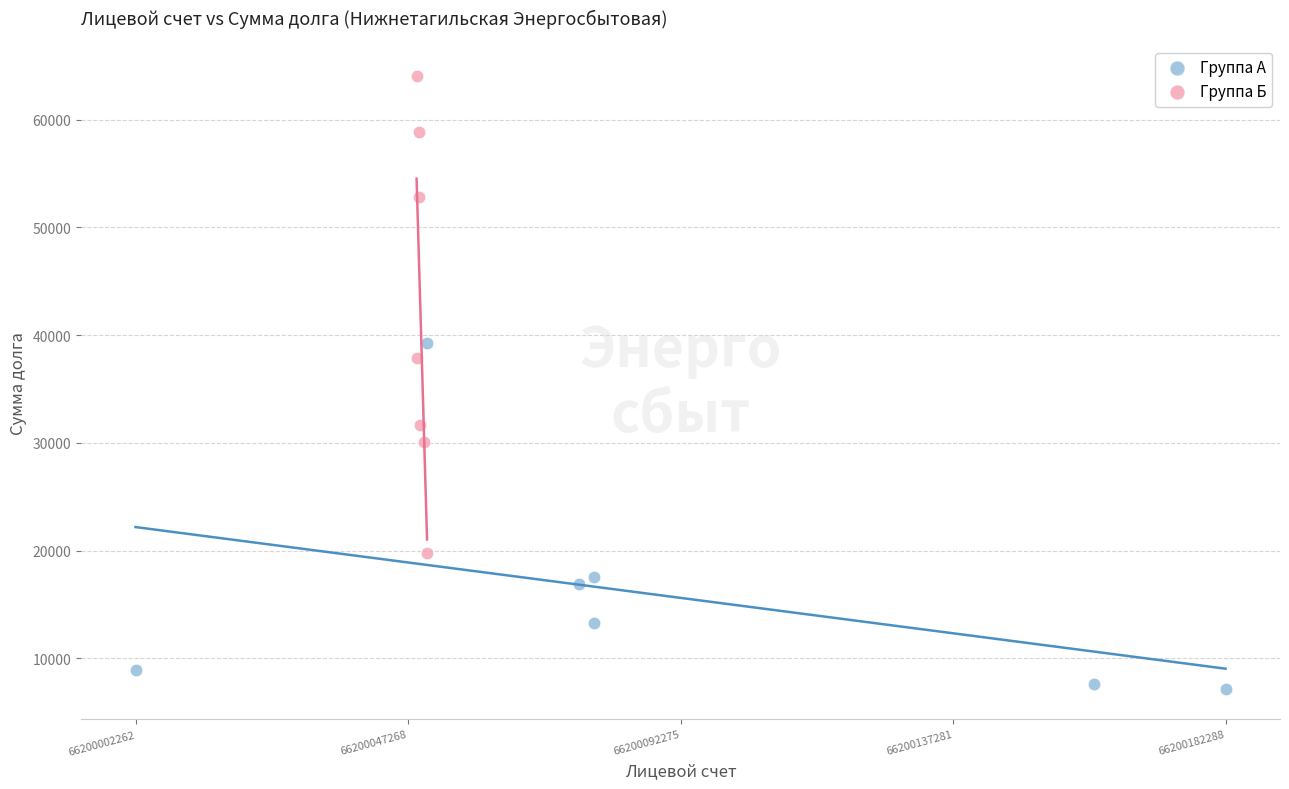

Which series has the widest spread of Y values?

Группа Б